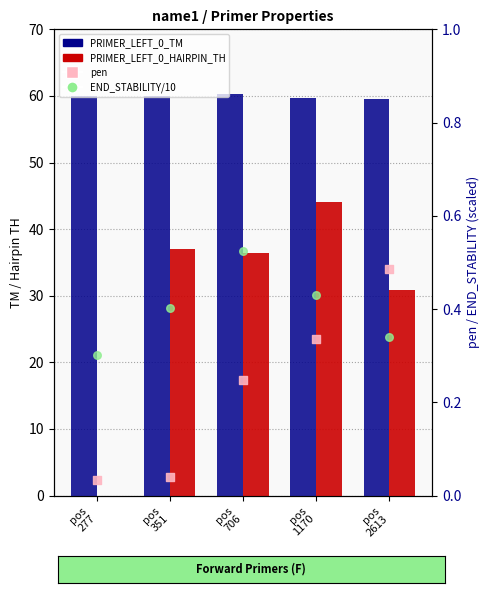

Which series has the largest Y range (max minus min)?

PRIMER_LEFT_0_HAIRPIN_TH